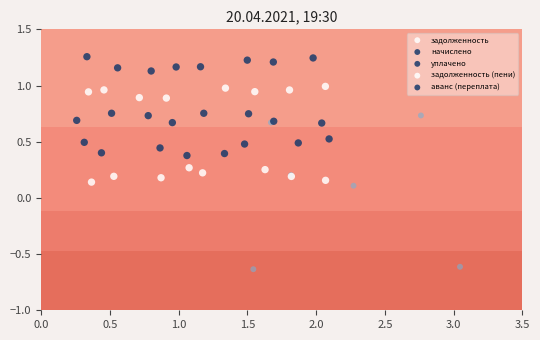

How many distinct data groups are displayed?

5